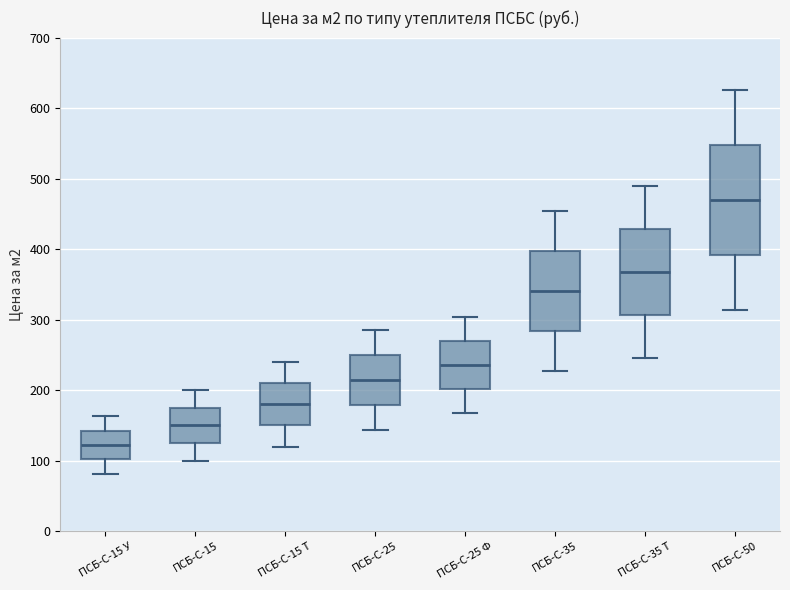

Which box's median line is the highest?

ПСБ-С-50